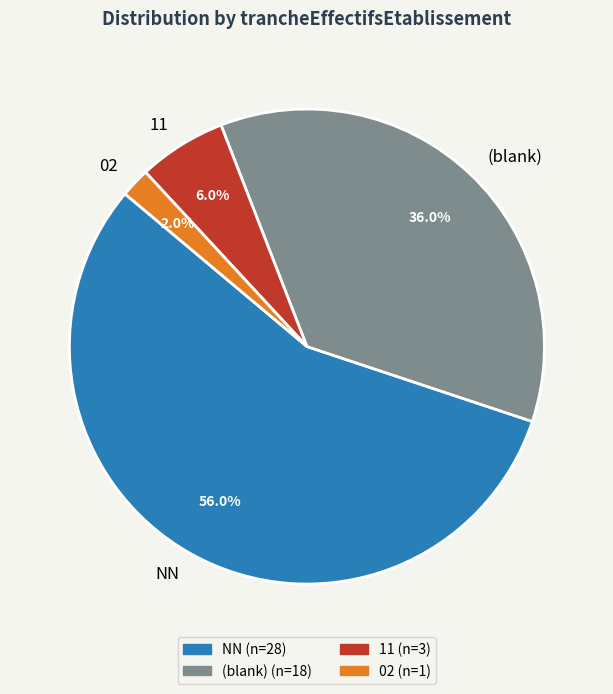

How many segments does this pie chart have?

4